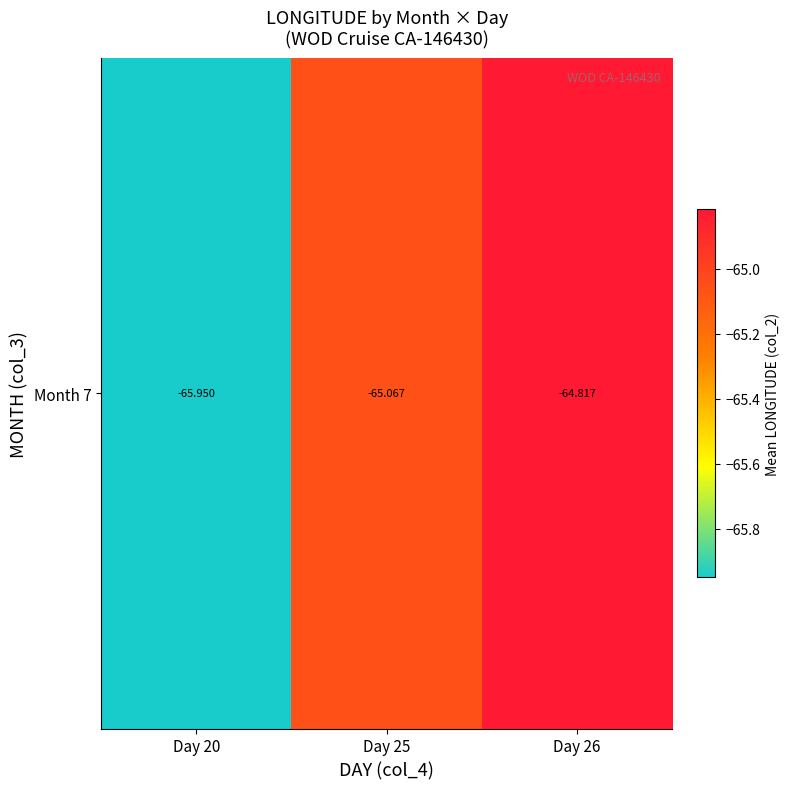

What is the maximum value shown in the chart?

-64.8